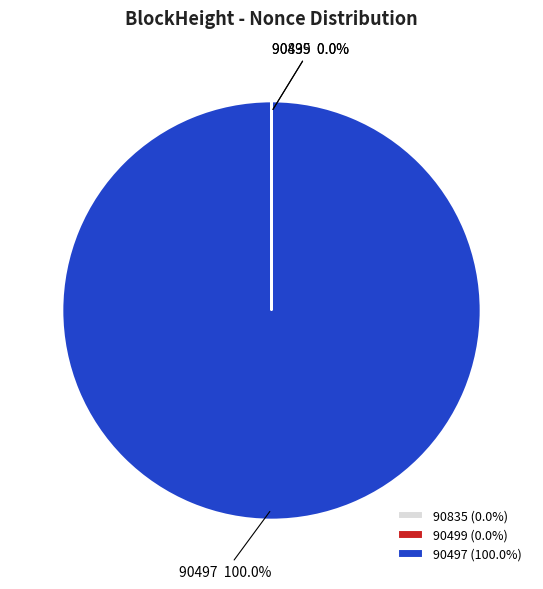

Which category accounts for the majority?

90497